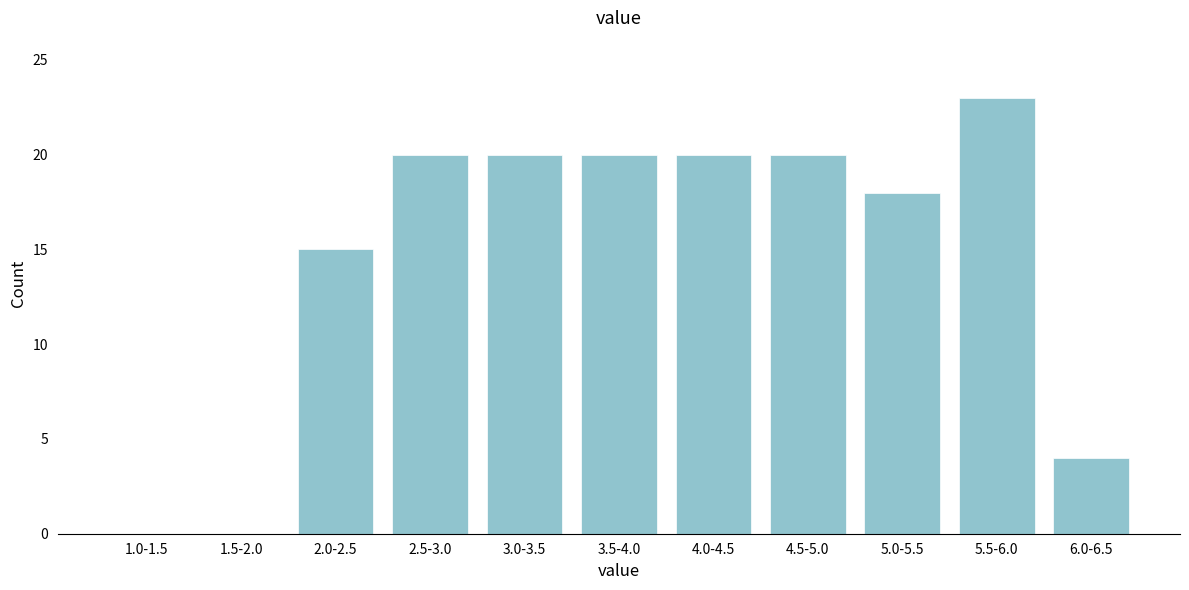

Reading right to left, extract all data points from this chart.

6.0-6.5=4	5.5-6.0=23	5.0-5.5=18	4.5-5.0=20	4.0-4.5=20	3.5-4.0=20	3.0-3.5=20	2.5-3.0=20	2.0-2.5=15	1.5-2.0=0	1.0-1.5=0